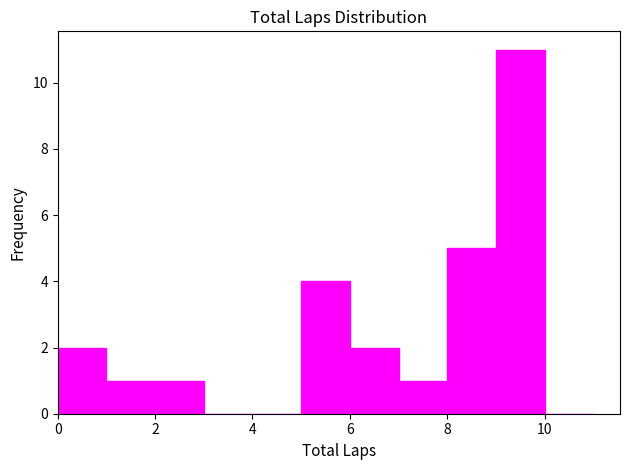

Reading left to right, list every bar in this chart as the range it spans on the x-axis followed by its height. The values are not printed on the chart, so give them approximately, as read against the axis.

0 to 1: 2
1 to 2: 1
2 to 3: 1
3 to 4: 0
4 to 5: 0
5 to 6: 4
6 to 7: 2
7 to 8: 1
8 to 9: 5
9 to 10: 11
10 to 11: 0